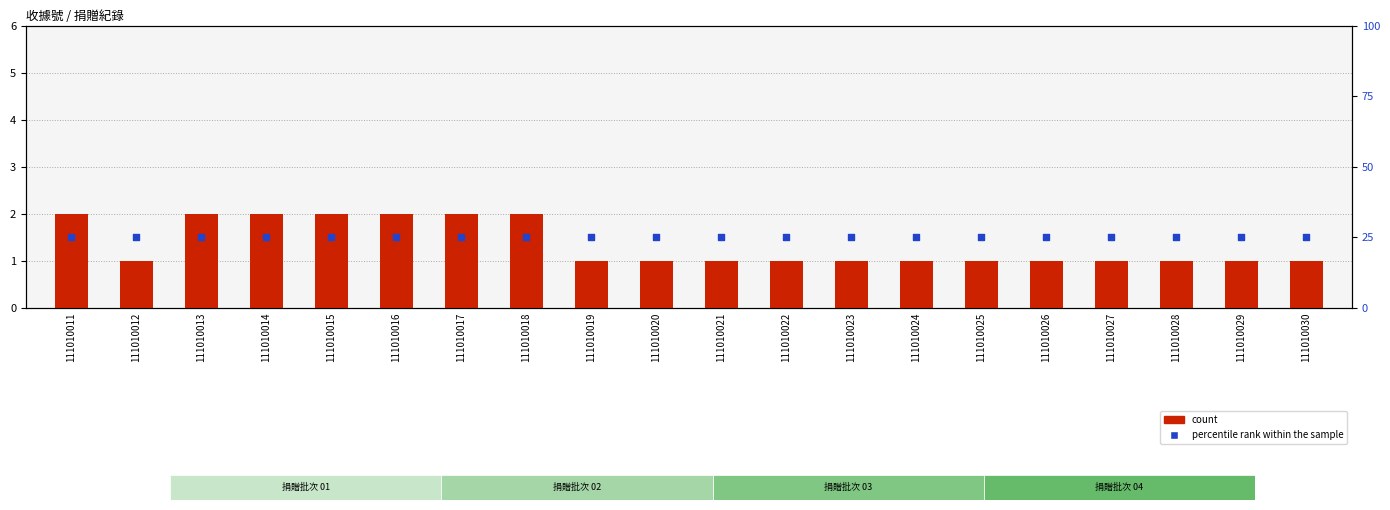

Which series contains the lowest Y value?

count